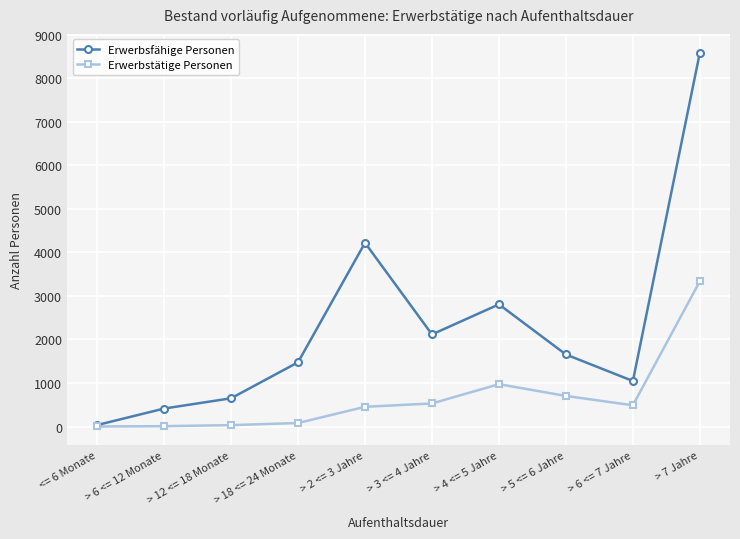

Which series changed the most between <= 6 Monate and > 2 <= 3 Jahre?

Erwerbsfähige Personen